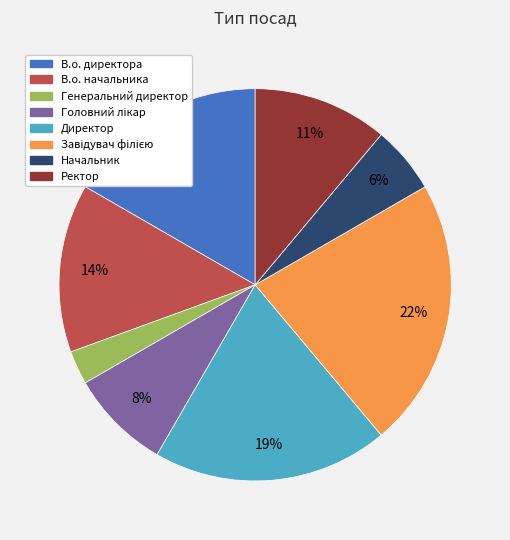

What is the ratio of the value at В.о. начальника to the value at В.о. директора?

0.8